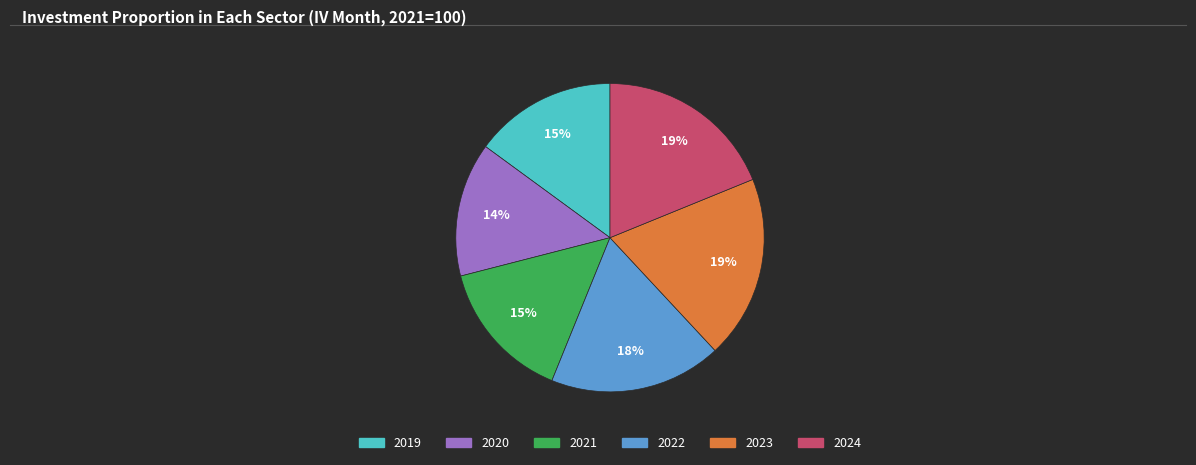

Between 2023 and 2021, which is larger?

2023